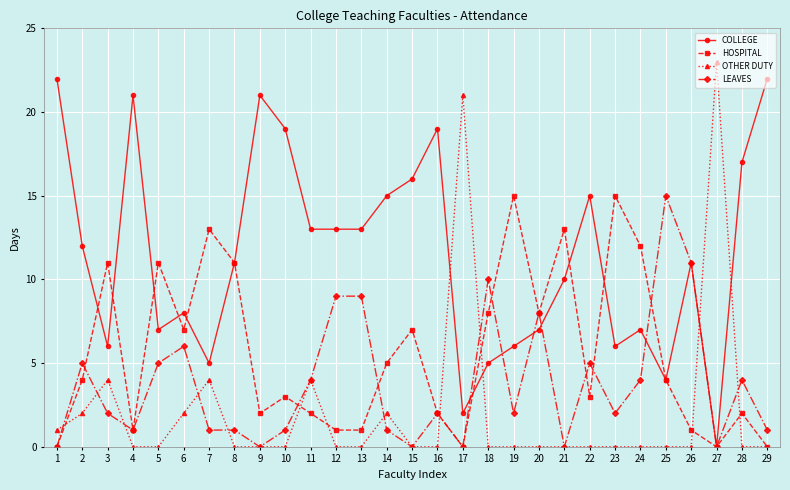

What is the average value of the OTHER DUTY series?

2